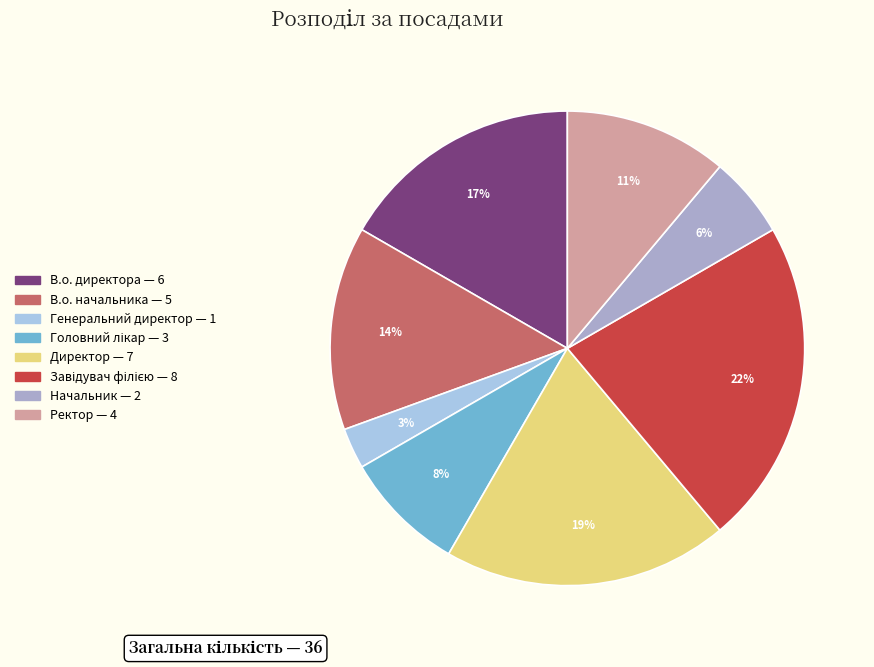

Does any single category account for the majority?

No